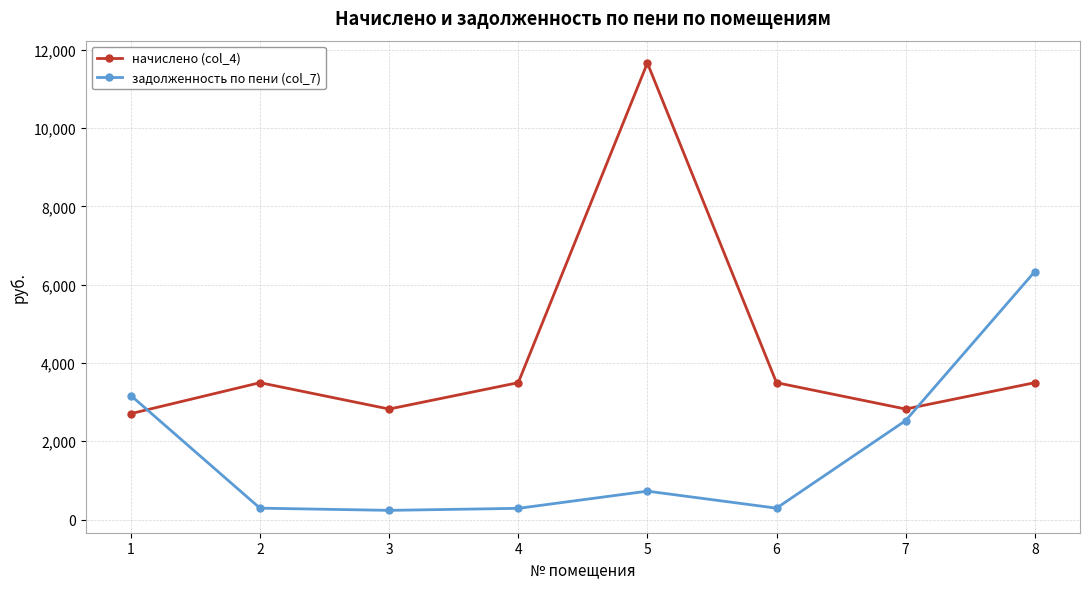

How many intersections are there between задолженность по пени (col_7) and начислено (col_4)?

2